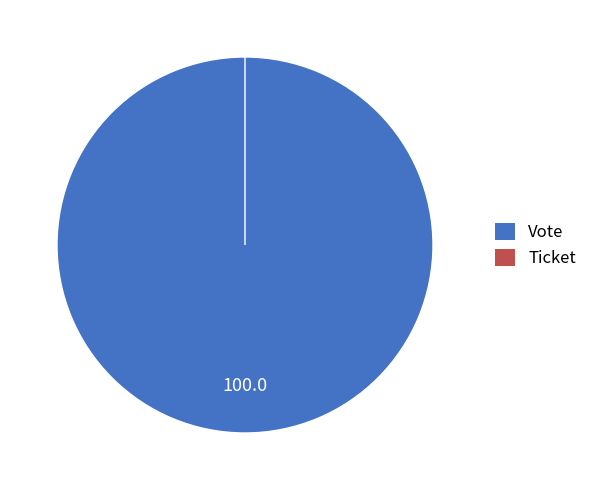

True or false: Ticket accounts for 0% of the total.

True